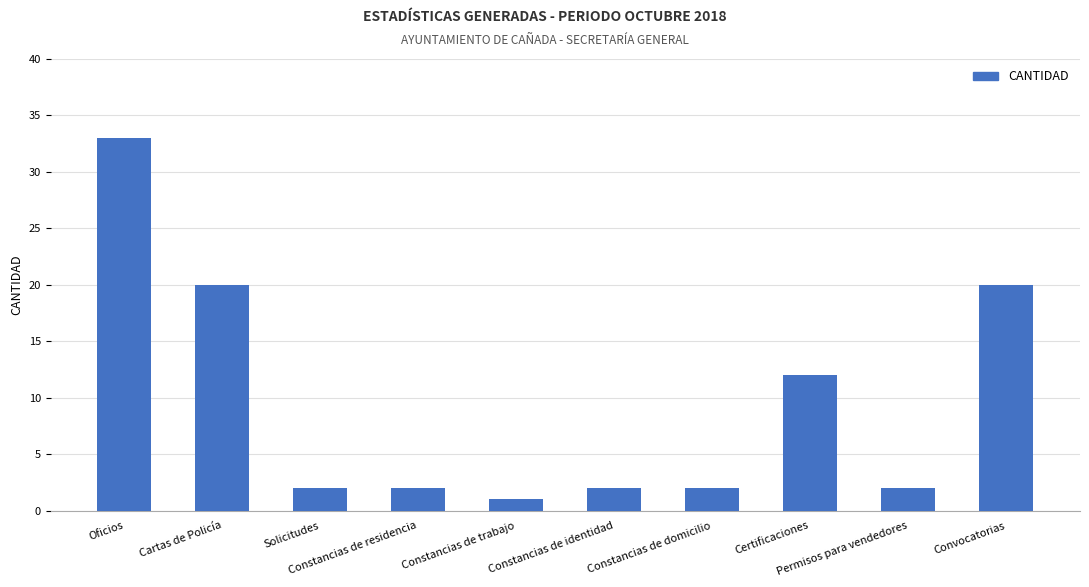

Reading left to right, extract all data points from this chart.

Oficios=33	Cartas de Policía=20	Solicitudes=2	Constancias de residencia=2	Constancias de trabajo=1	Constancias de identidad=2	Constancias de domicilio=2	Certificaciones=12	Permisos para vendedores=2	Convocatorias=20